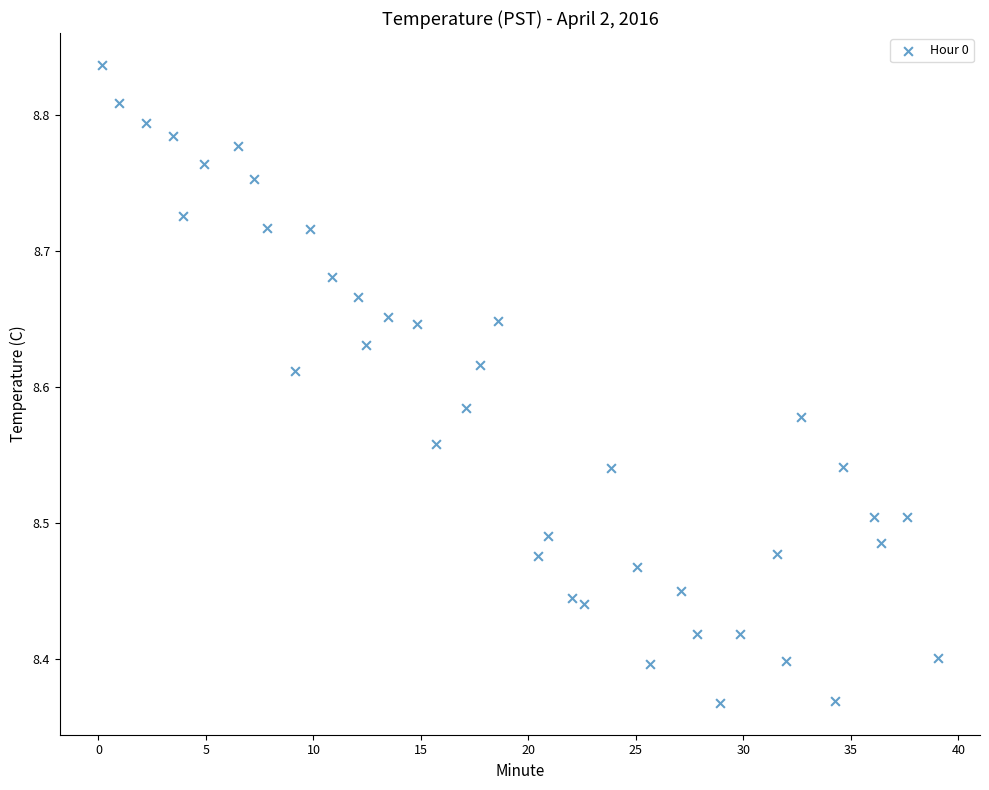

What is the range of X values (max minus min)?

38.9